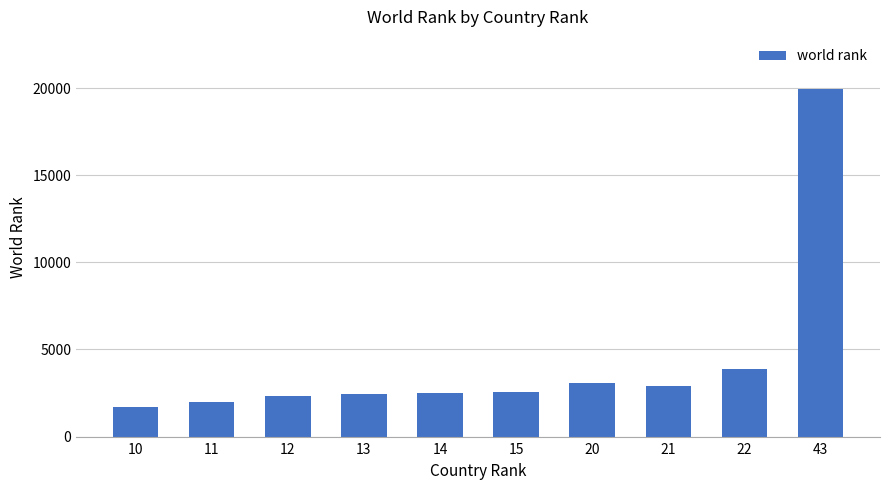

What is the ratio of the value at 13 to the value at 22?

0.6